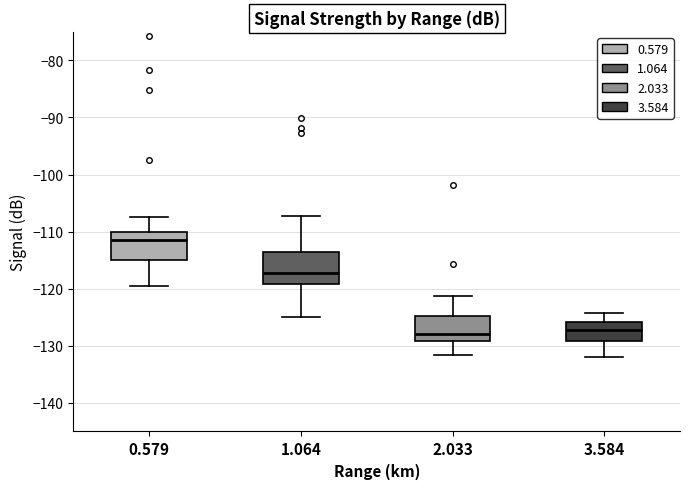

Reading left to right, read every box against the y-axis: the position of its median line, the range the box covers, and the ends of its whiskers. The values are not printed on the chart, so give them approximately, as read against the axis.

0.579: median -111, box -115 to -110, whiskers -119 to -107
1.064: median -117, box -119 to -114, whiskers -125 to -107
2.033: median -128, box -129 to -125, whiskers -132 to -121
3.584: median -127, box -129 to -126, whiskers -132 to -124